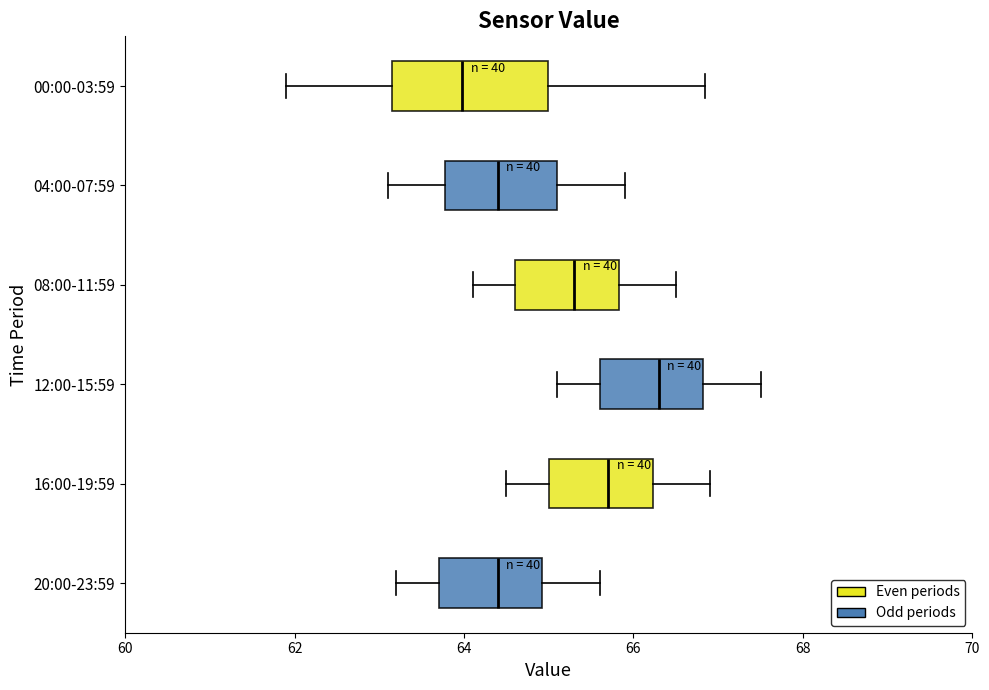

Which box is the widest, from its left edge to its right edge?

00:00-03:59